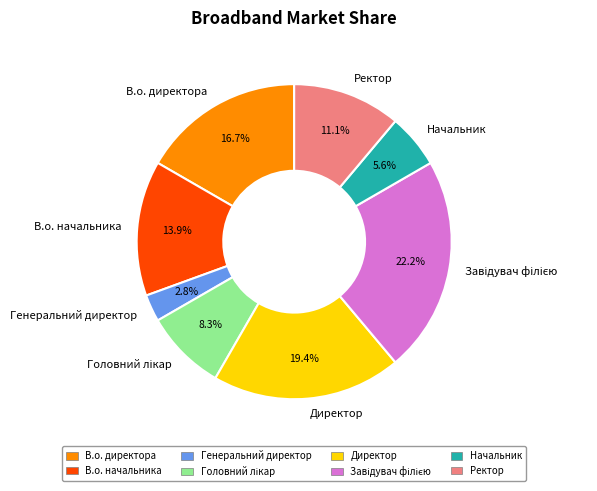

How much of the chart is everything except Ректор?

88.9%